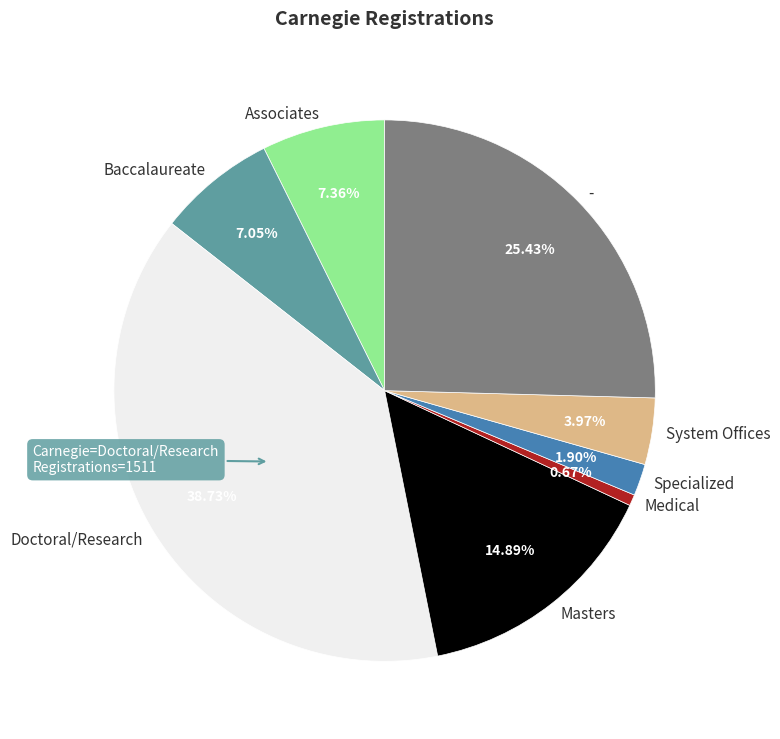

To the nearest percent, what is the average slice percentage?

12%